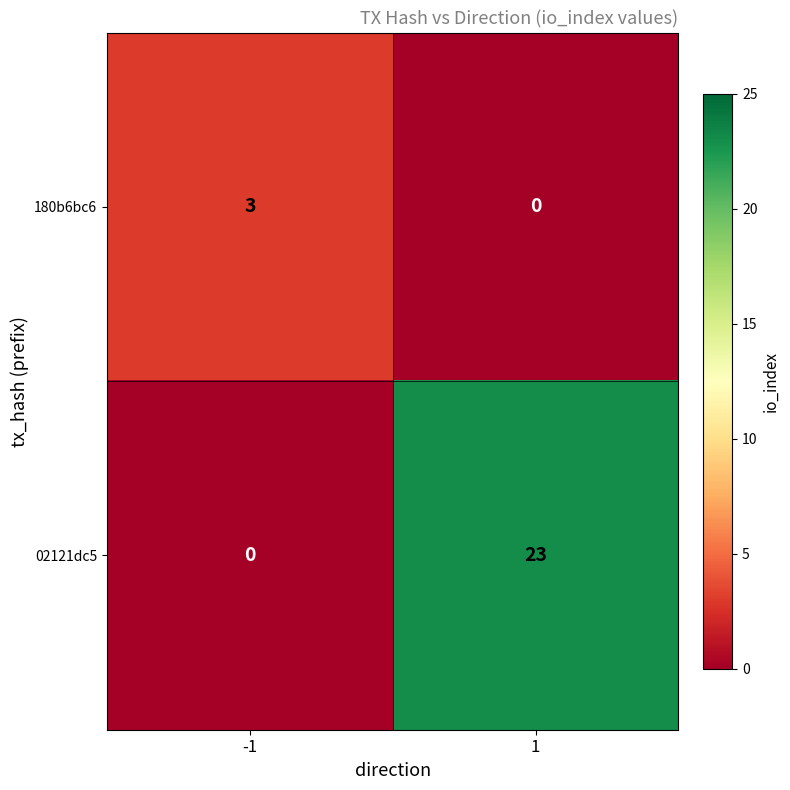

Which series has the largest range (max minus min)?

02121dc5